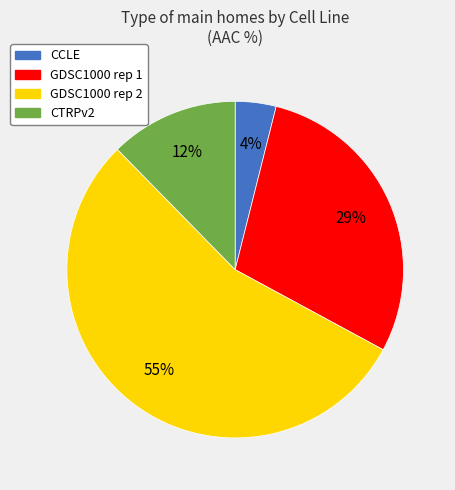

Rank the categories by value from lowest to highest.

CCLE, CTRPv2, GDSC1000 rep 1, GDSC1000 rep 2